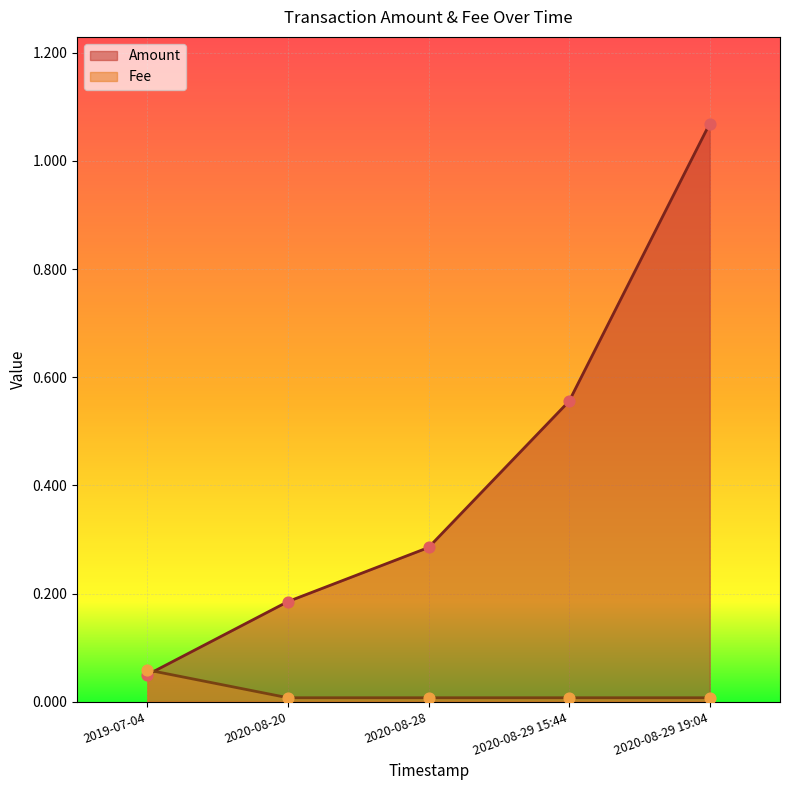

What are all the series names shown in the legend?

Amount, Fee